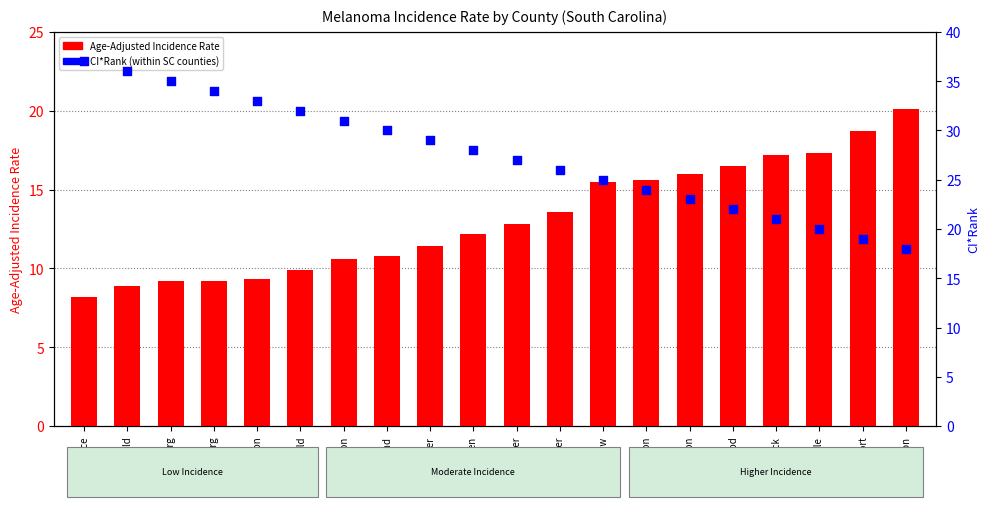

At how many categories does at least one series exceed 18?

20